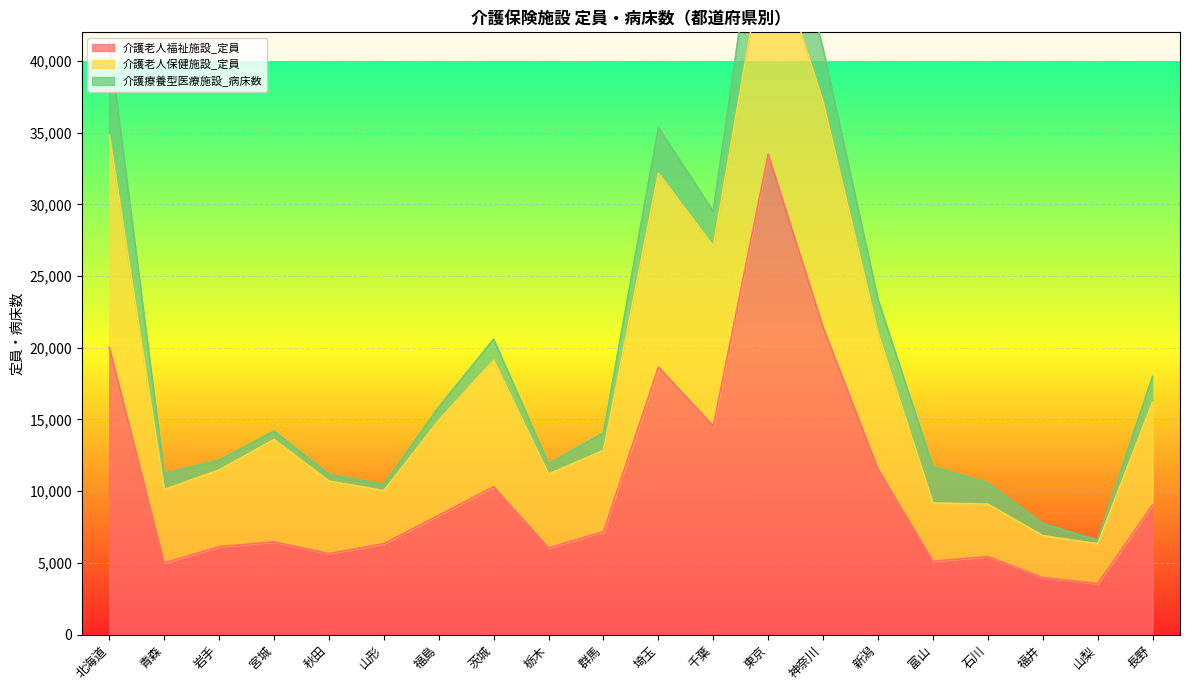

What is the highest value of the 介護老人福祉施設_定員 series?

33490